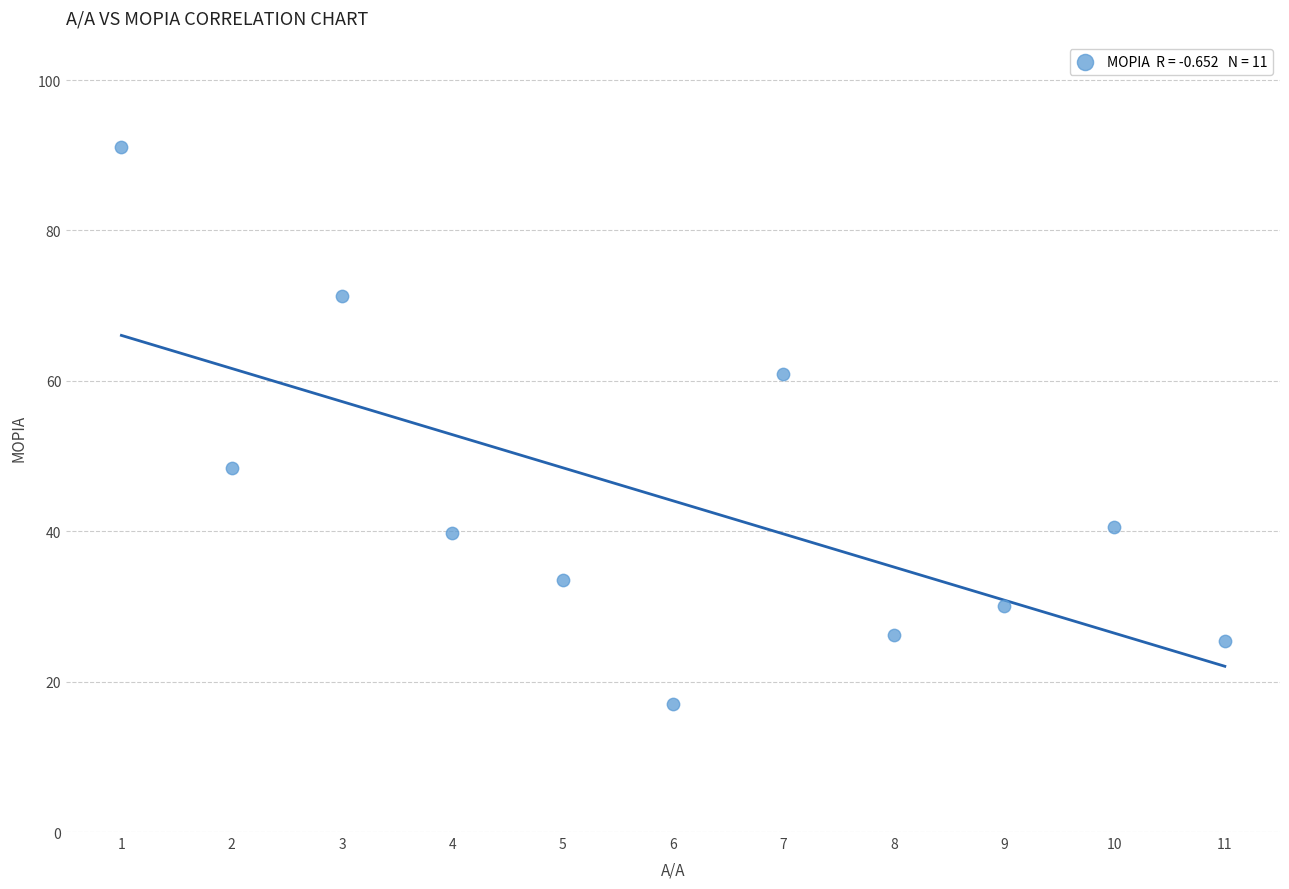

What is the average Y value?

44.0